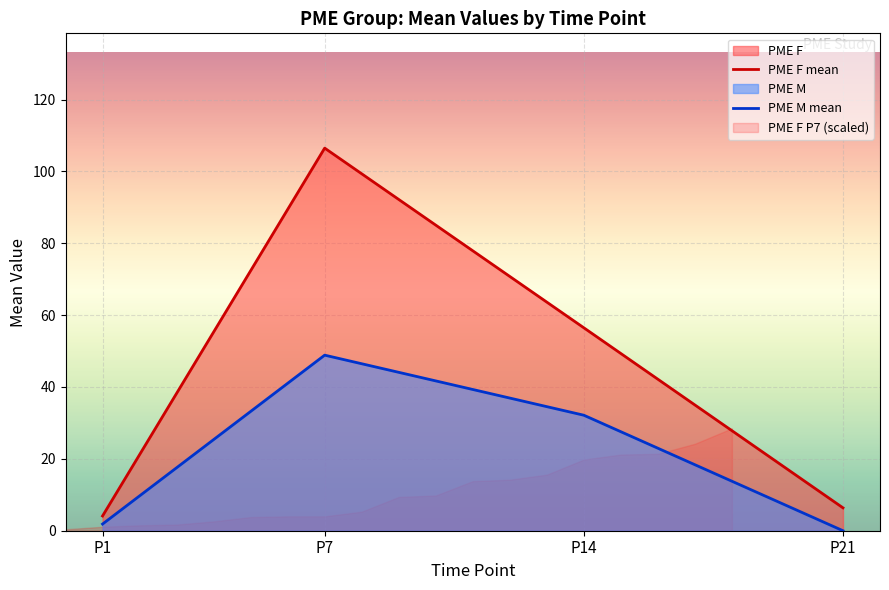

Reading right to left, what are all the values shown in this chart?

PME F mean: P21=6.4	P14=56.5	P7=106.5	P1=4.1
PME M mean: P21=0.0	P14=32.1	P7=48.9	P1=1.9